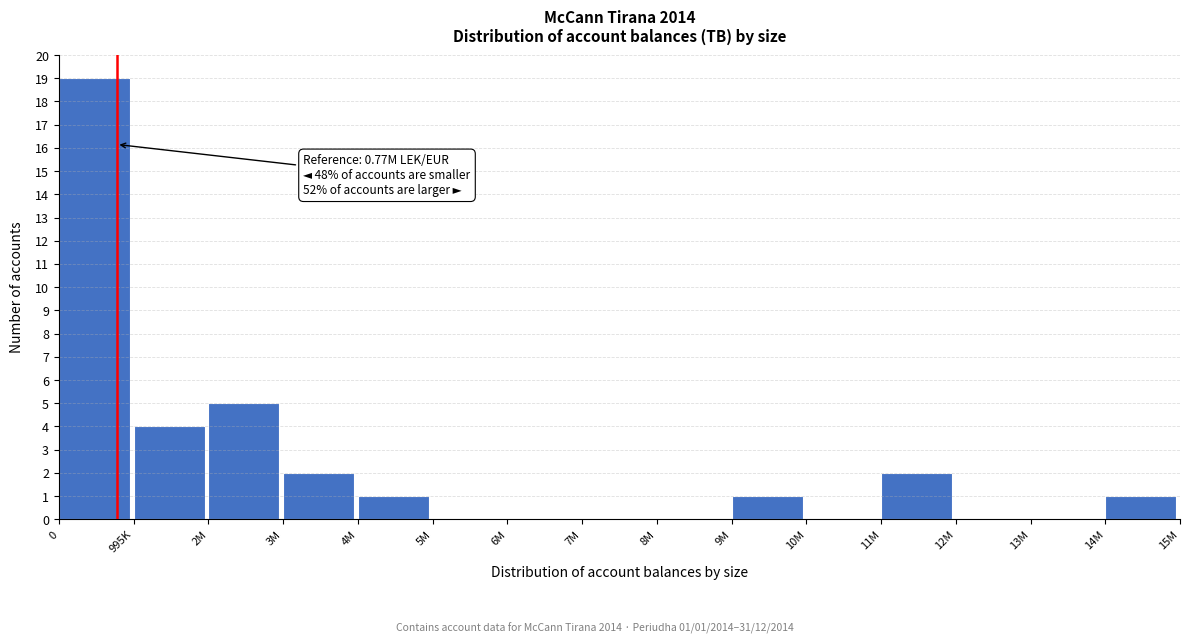

Reading left to right, what are all the values shown in this chart?

0=19	995K=4	2M=5	3M=2	4M=1	5M=0	6M=0	7M=0	8M=0	9M=1	10M=0	11M=2	12M=0	13M=0	14M=1